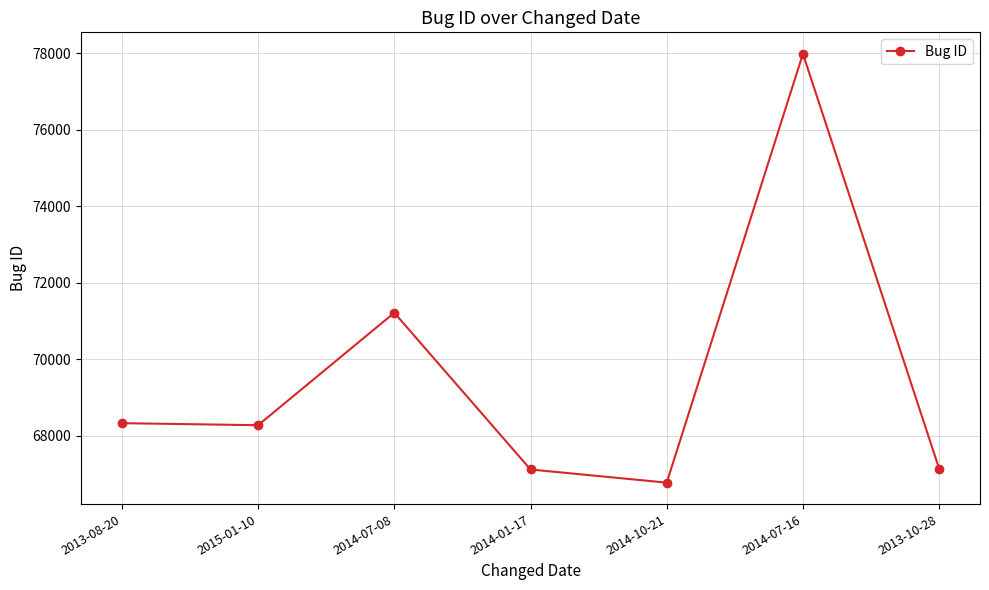

Is it true that the value at 2014-07-16 is 77985?

True